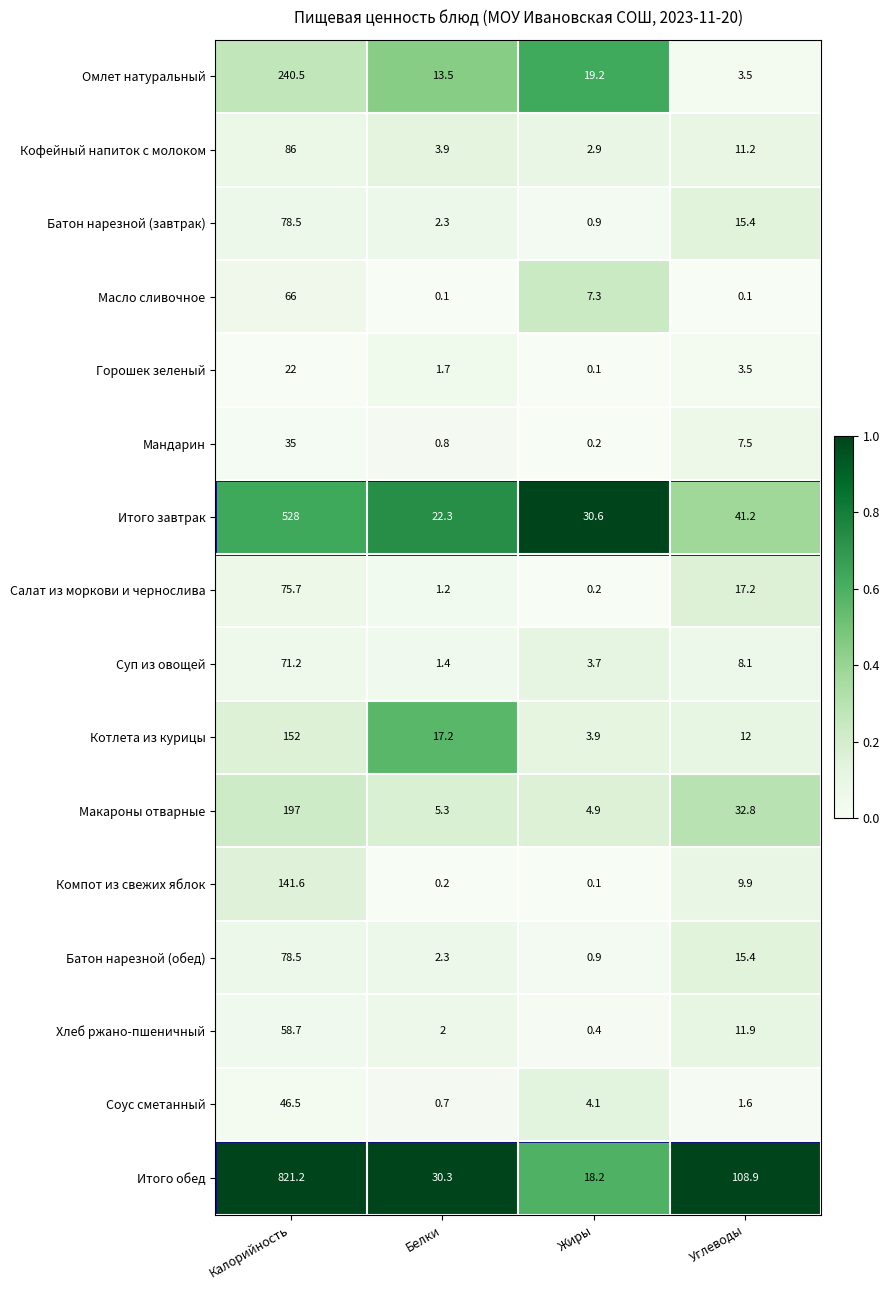

At which label does Итого обед first exceed 108?

Калорийность